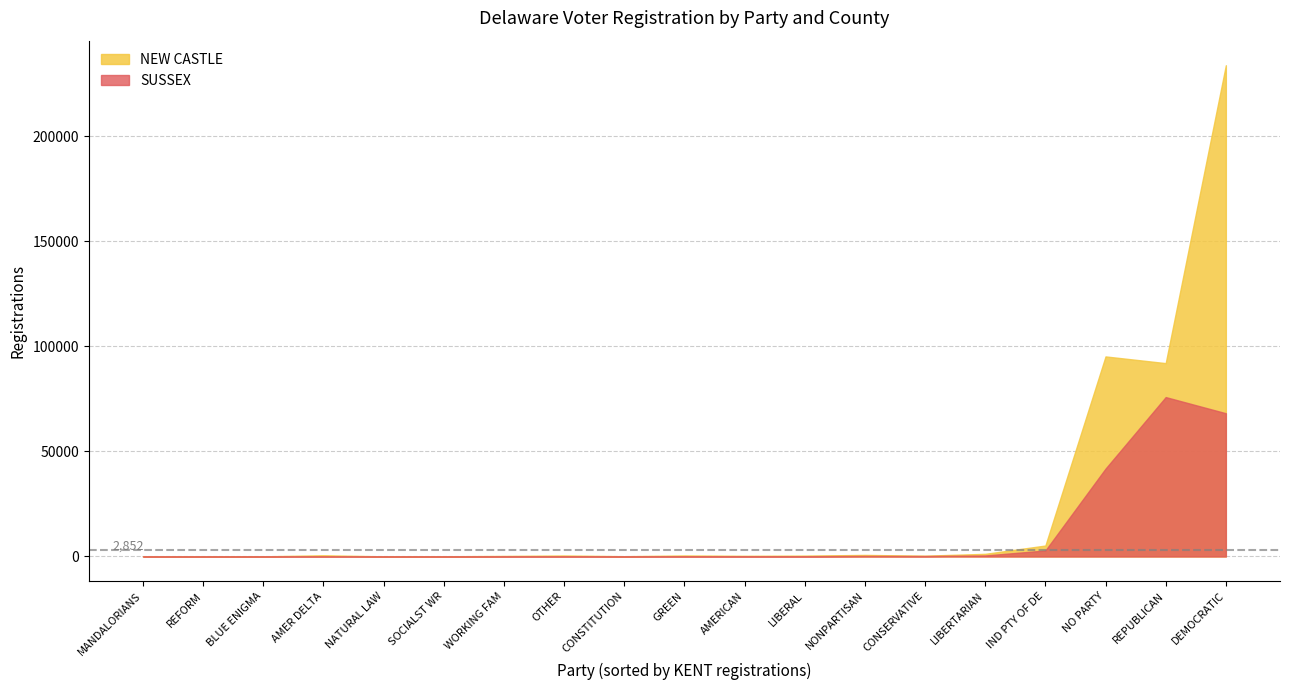

At which label is NEW CASTLE closest to 116856?

NO PARTY